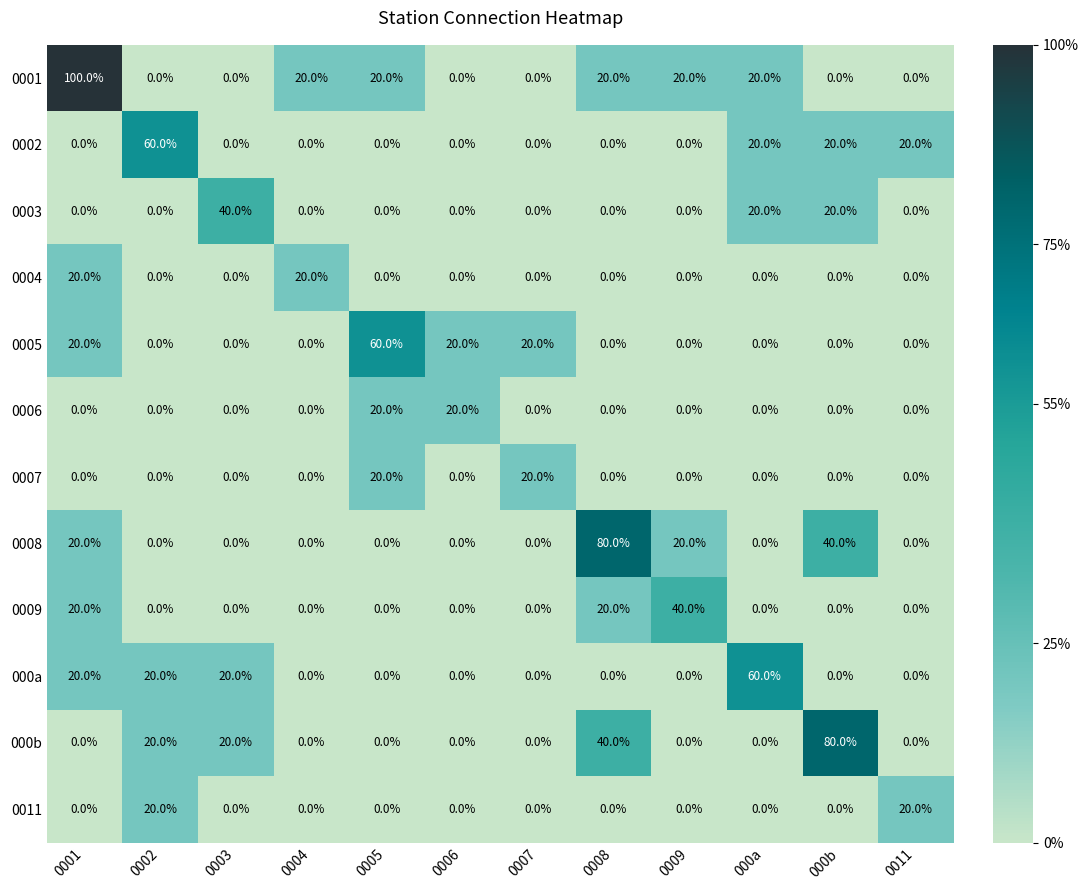

Is it true that 000a equals 0 at 0008?

True